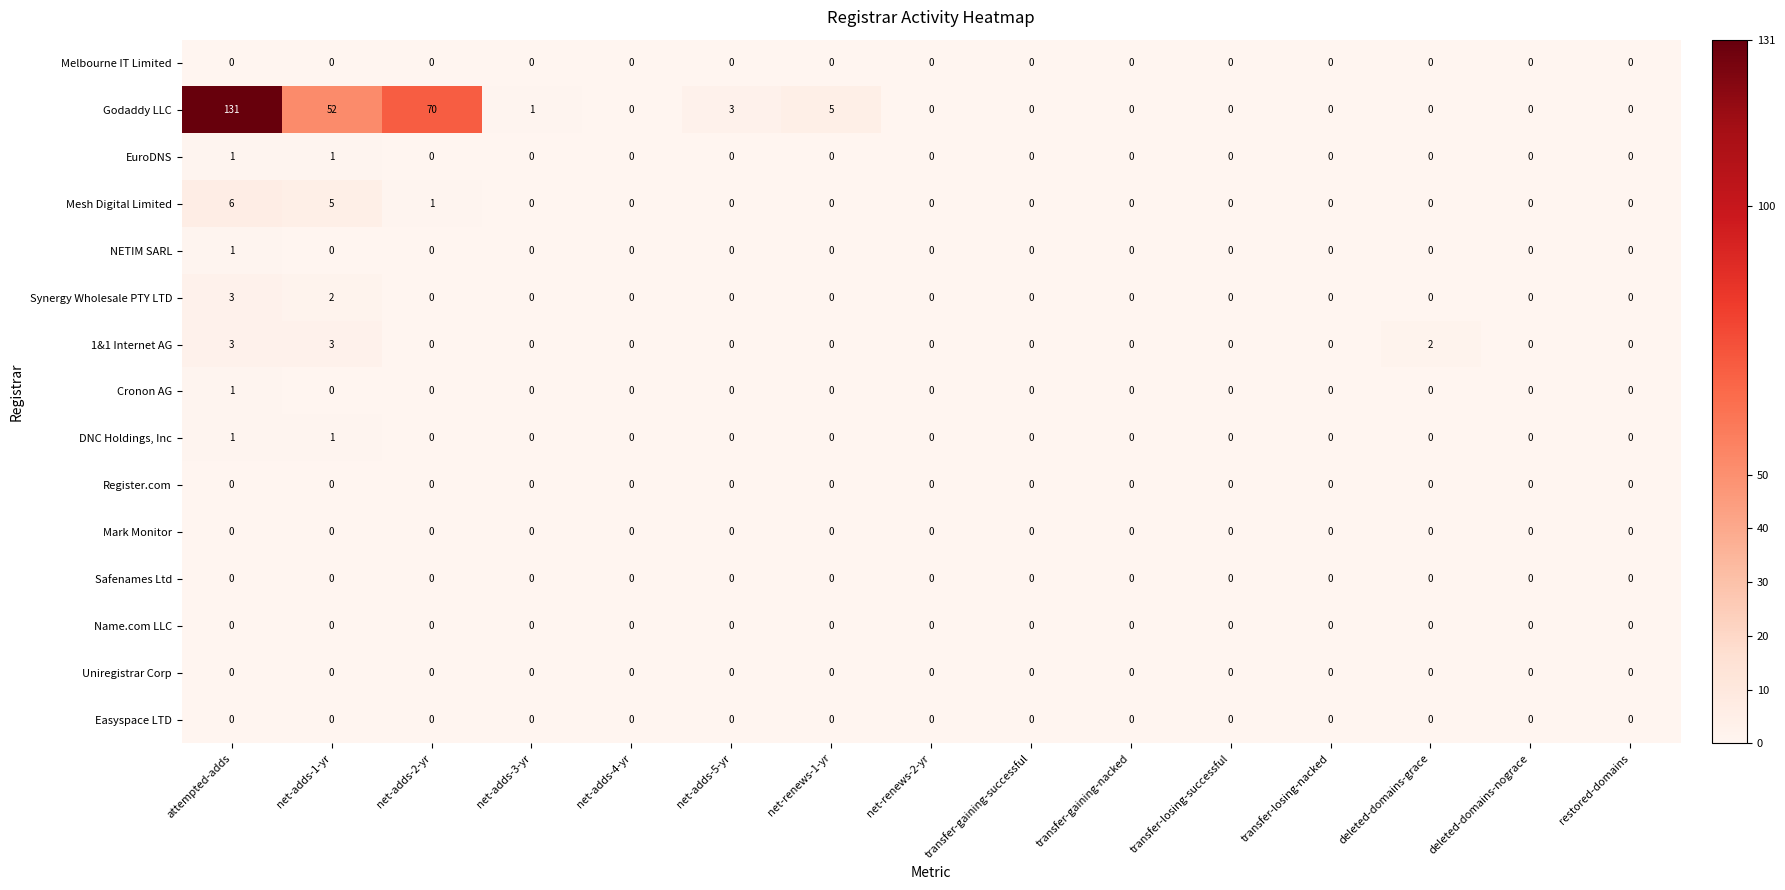

What is the sum of all Synergy Wholesale PTY LTD values?

5